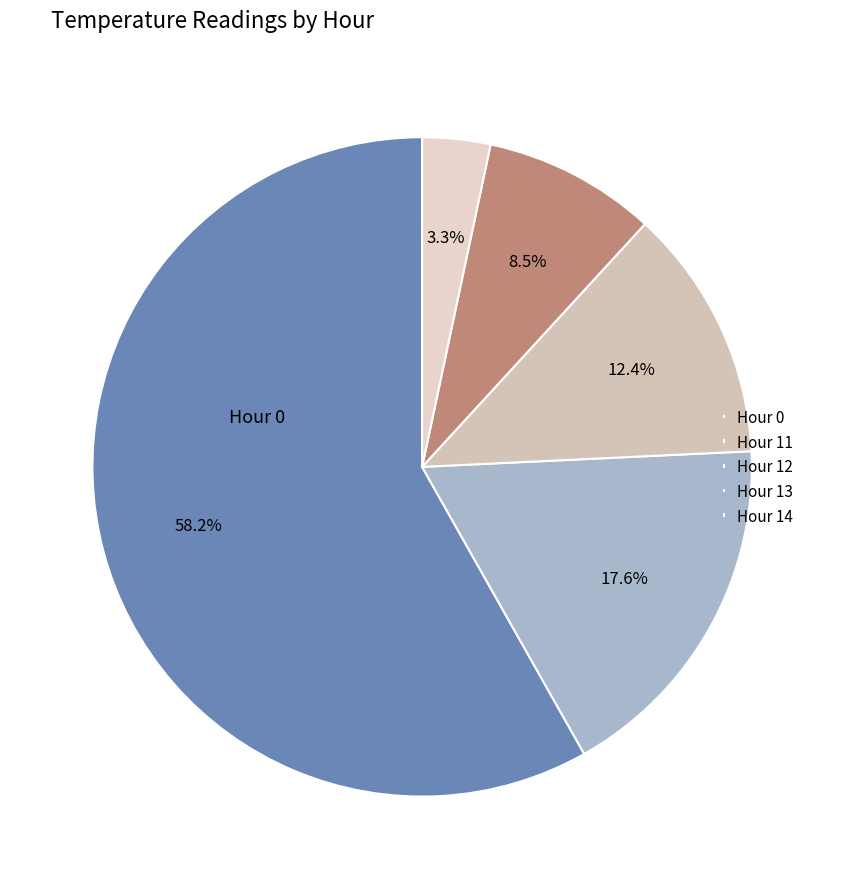

What is the majority slice?

Hour 0